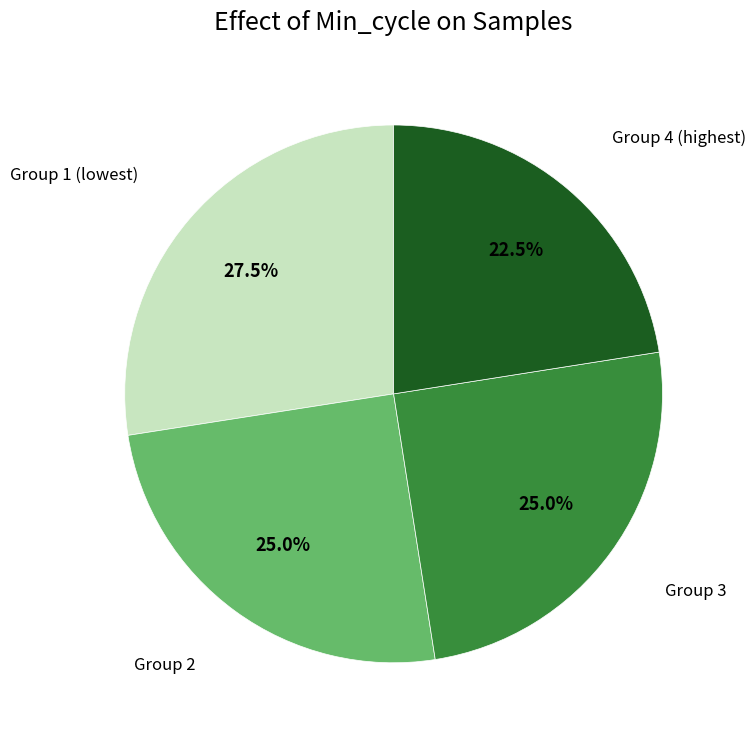

Is there a majority slice in this chart?

No